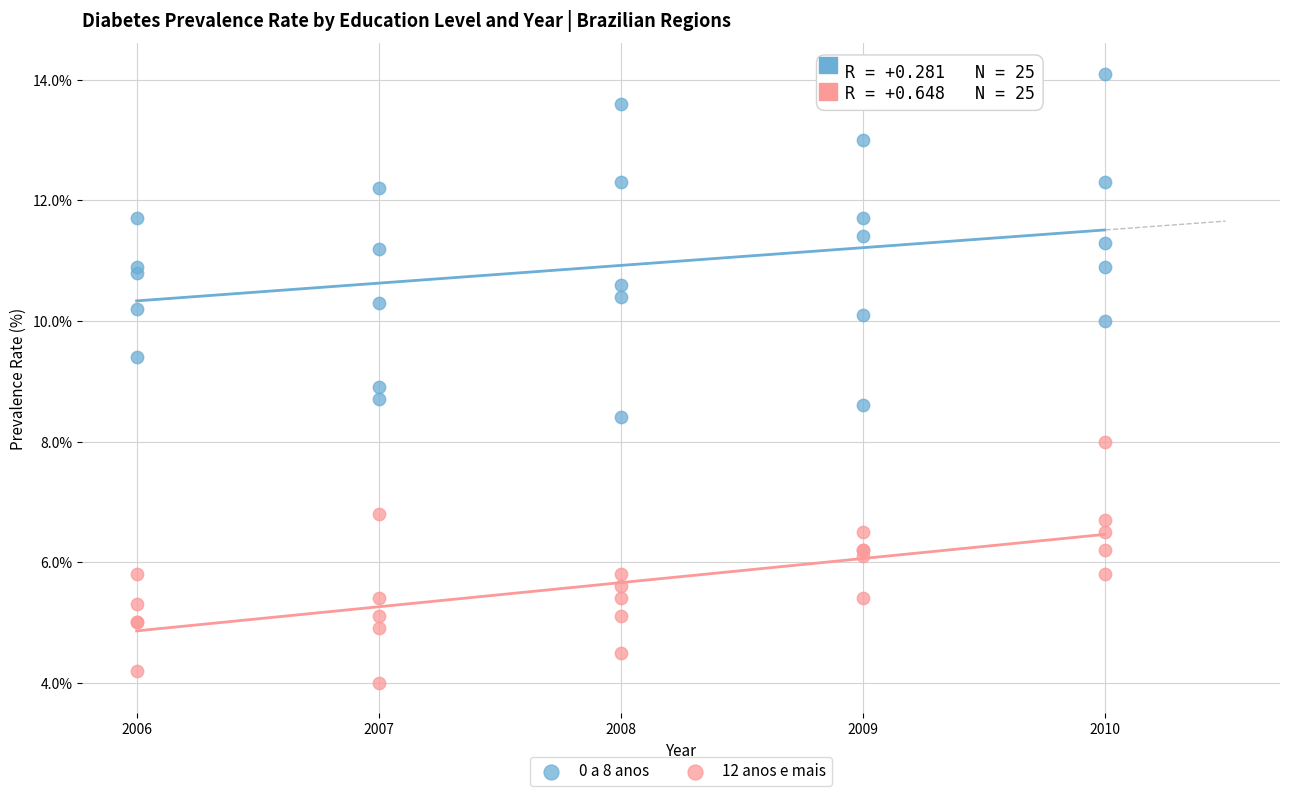

What are all the series names shown in the legend?

0 a 8 anos, 12 anos e mais